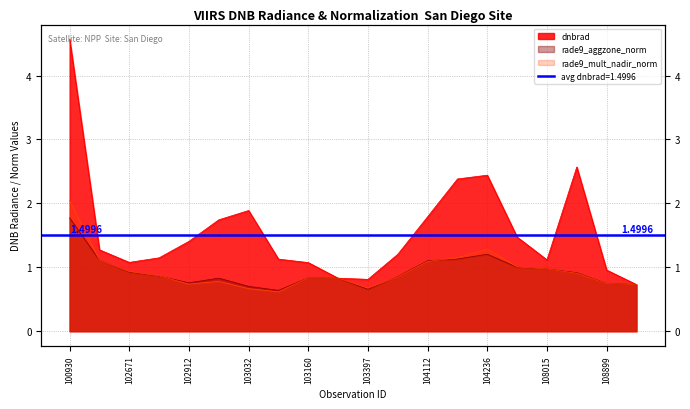

True or false: rade9_mult_nadir_norm and rade9_aggzone_norm intersect in this chart.

True